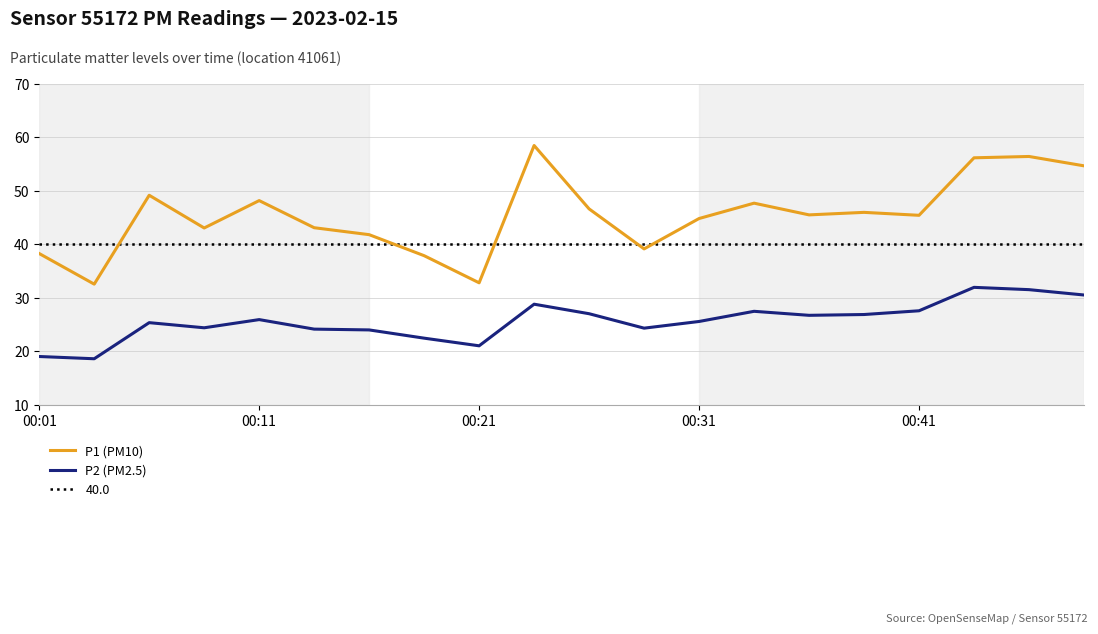

How many categories are shown in the chart?

20